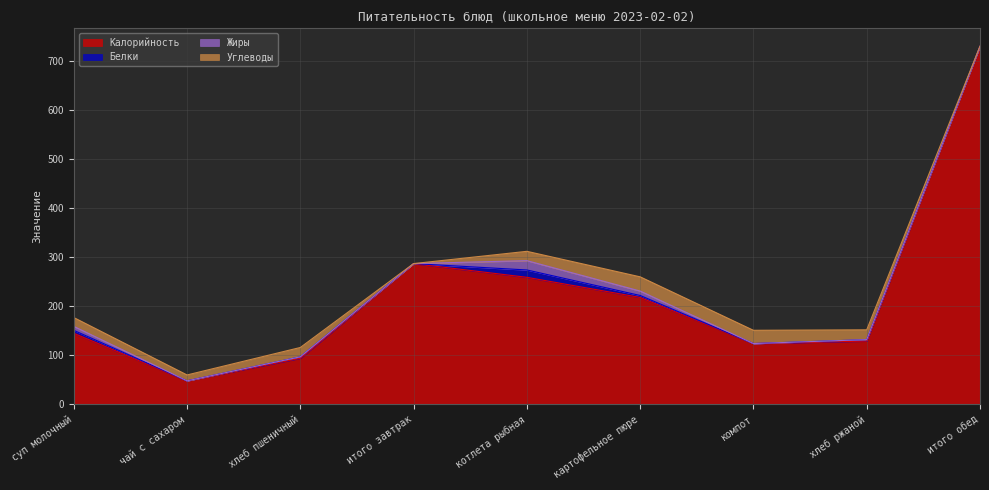

In Углеводы, how many points are higher than both neighbors (excluding endpoints)?

2